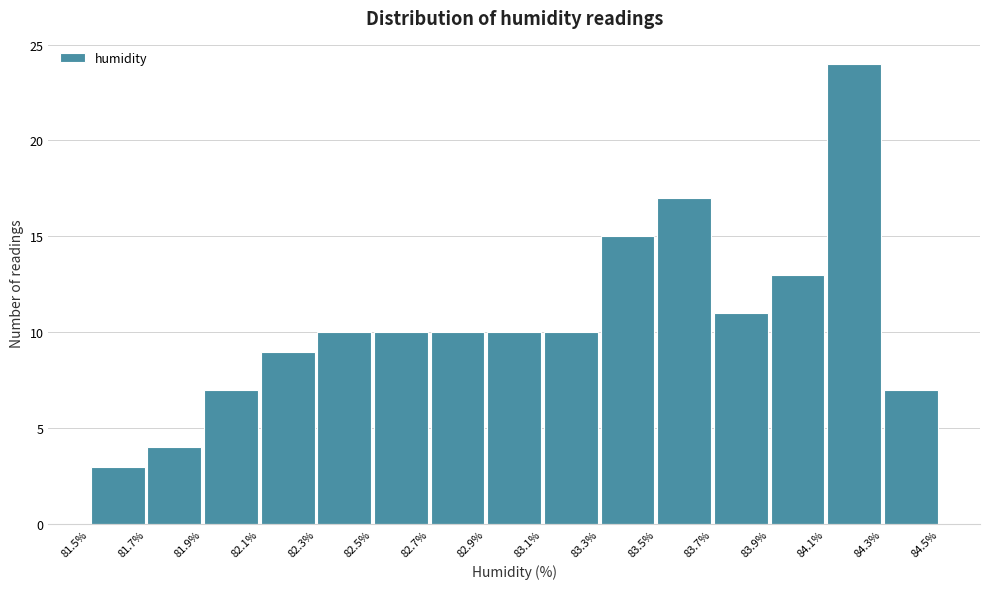

Reading left to right, transcribe this chart: for each bar, give the range it covers on the x-axis and its height. The values are not printed on the chart, so give them approximately, as read against the axis.

81.5% to 81.7%: 3
81.7% to 81.9%: 4
81.9% to 82.1%: 7
82.1% to 82.3%: 9
82.3% to 82.5%: 10
82.5% to 82.7%: 10
82.7% to 82.9%: 10
82.9% to 83.1%: 10
83.1% to 83.3%: 10
83.3% to 83.5%: 15
83.5% to 83.7%: 17
83.7% to 83.9%: 11
83.9% to 84.1%: 13
84.1% to 84.3%: 24
84.3% to 84.5%: 7